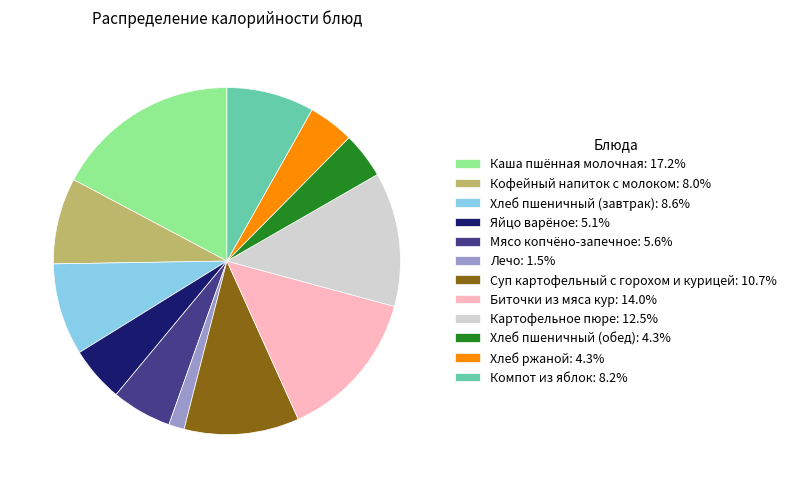

Is the sum of Биточки из мяса кур and Лечо greater than half?

No